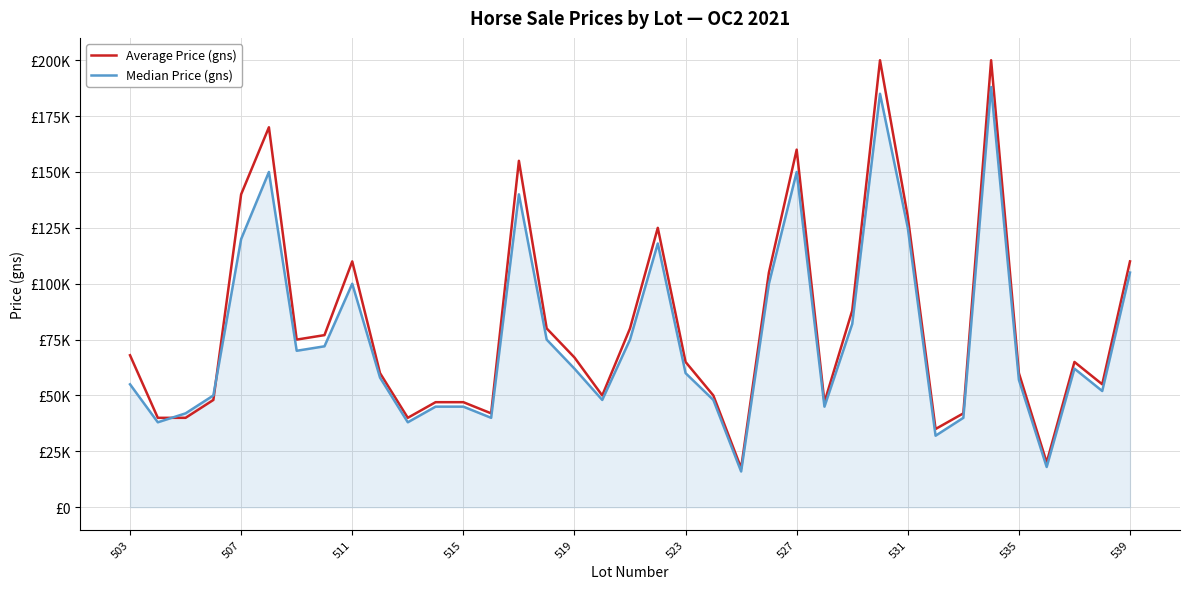

What are all the series names shown in the legend?

Average Price (gns), Median Price (gns)